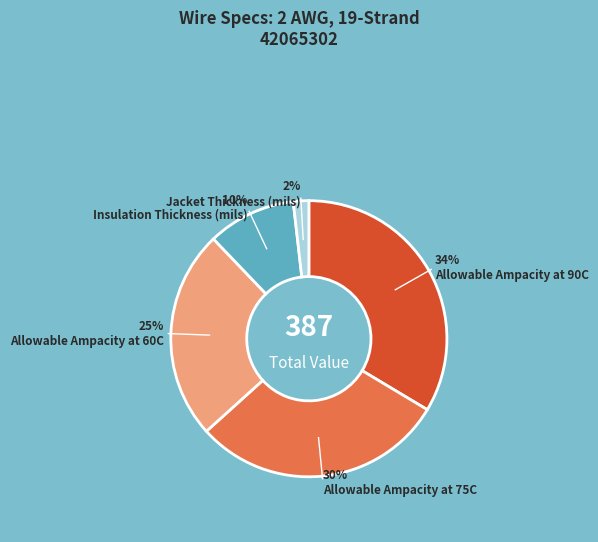

To the nearest percent, what is the difference between the largest and smallest slice percentages?

32%